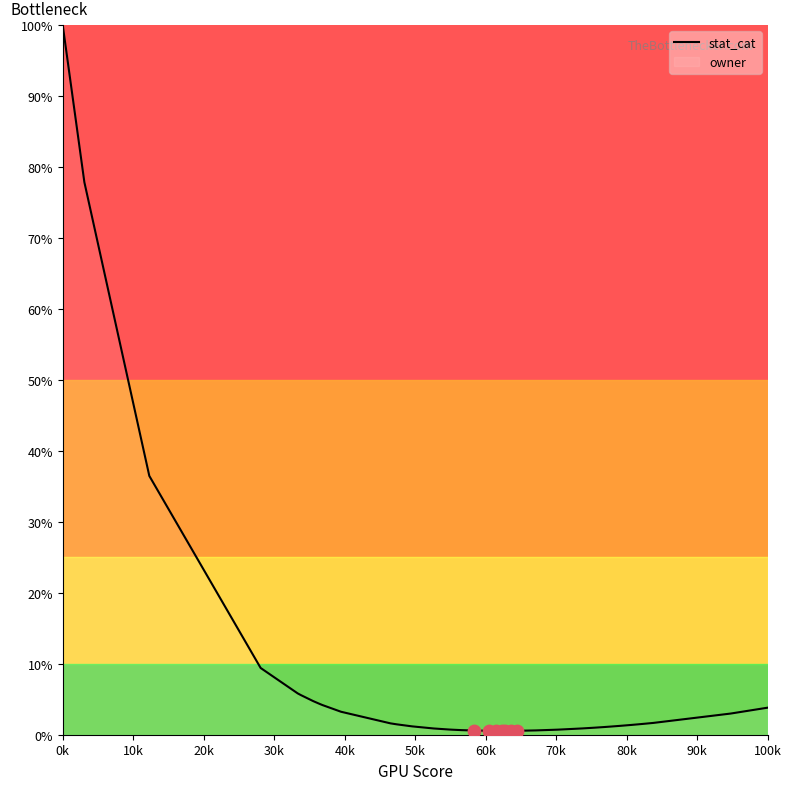

What is the difference between the maximum and minimum values?

99.5